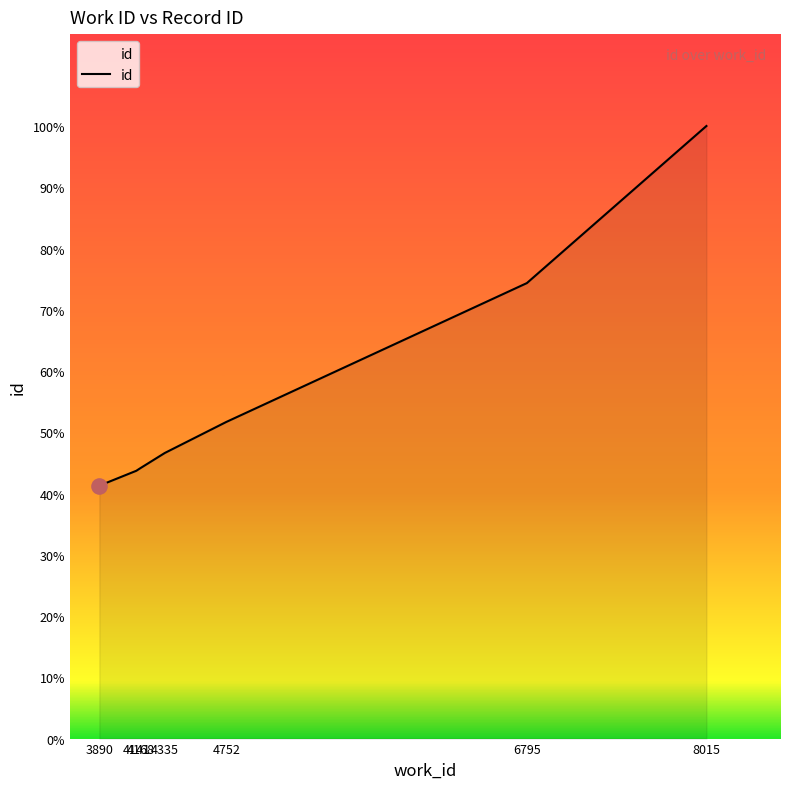

What is the ratio of the value at 4335 to the value at 8015?

0.5